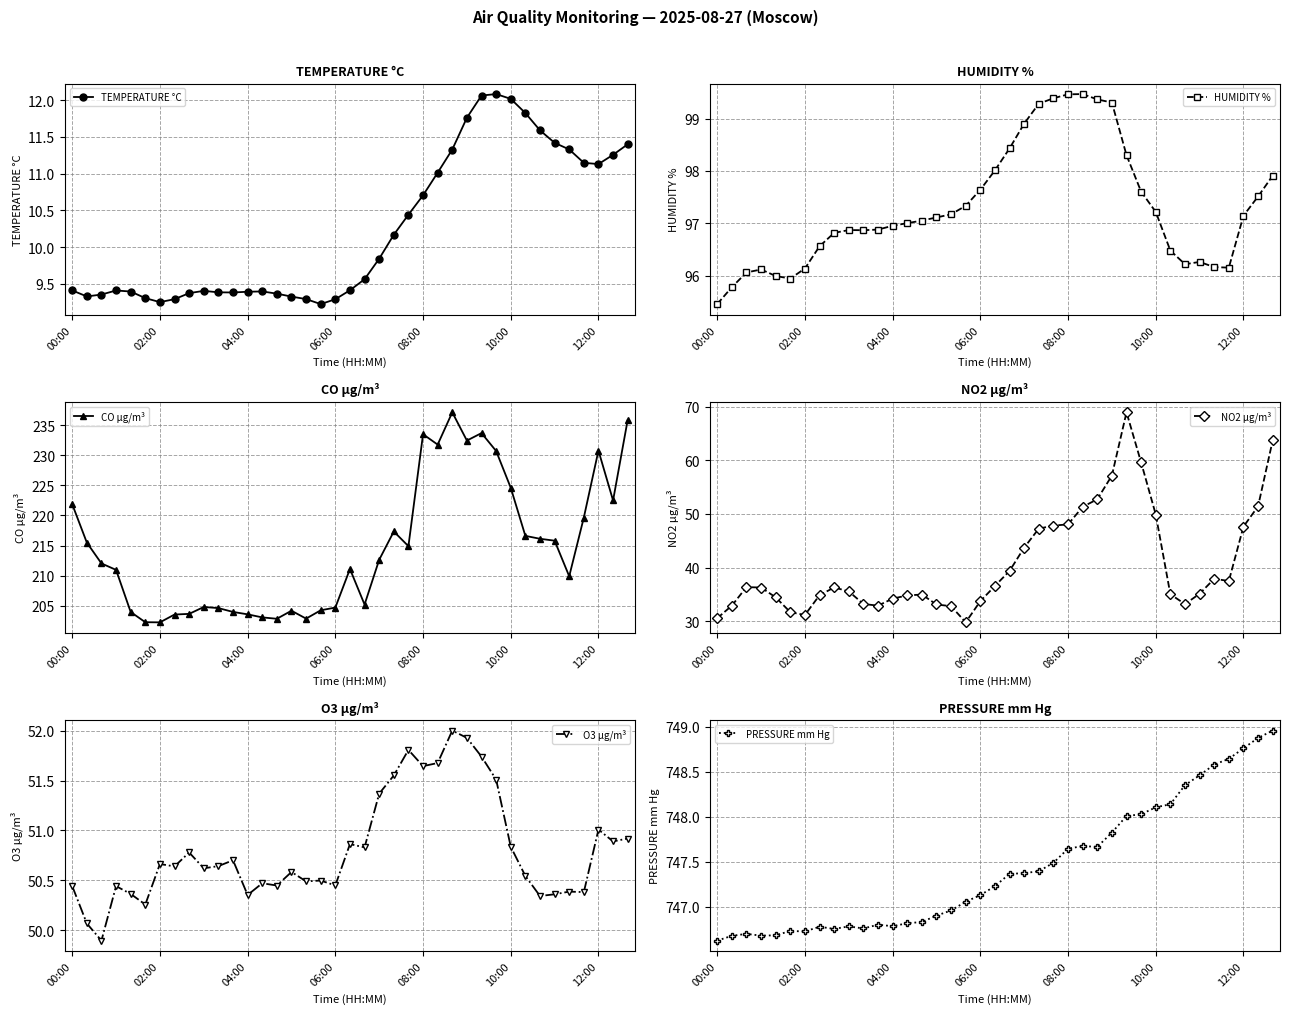

Reading left to right, list all the values displayed in this chart.

TEMPERATURE °C: 9.4	9.3	9.4	9.4	9.4	9.3	9.3	9.3	9.4	9.4	9.4	9.4	9.4	9.4	9.4	9.3	9.3	9.2	9.3	9.4	9.6	9.8	10.2	10.4	10.7	11.0	11.3	11.8	12.1	12.1	12.0	11.8	11.6	11.4	11.3	11.1	11.1	11.3	11.4
HUMIDITY %: 95.5	95.8	96.1	96.1	96.0	95.9	96.1	96.6	96.8	96.9	96.9	96.9	97.0	97.0	97.1	97.1	97.2	97.3	97.6	98.0	98.4	98.9	99.3	99.4	99.5	99.5	99.4	99.3	98.3	97.6	97.2	96.5	96.2	96.3	96.2	96.2	97.1	97.5	97.9
CO µg/m³: 221.9	215.5	212.0	211.0	204.0	202.3	202.2	203.5	203.7	204.8	204.6	204.0	203.6	203.1	202.8	204.2	202.9	204.2	204.7	211.1	205.2	212.6	217.3	214.9	233.5	231.8	237.1	232.4	233.7	230.7	224.6	216.6	216.1	215.8	209.9	219.7	230.8	222.5	235.9
NO2 µg/m³: 30.5	32.9	36.3	36.3	34.4	31.7	31.1	34.8	36.3	35.5	33.2	32.9	34.2	34.8	35.0	33.1	32.8	29.8	33.7	36.6	39.4	43.7	47.2	47.8	48.0	51.3	52.7	57.1	68.9	59.6	49.9	35.0	33.2	35.1	37.9	37.5	47.6	51.4	63.7
O3 µg/m³: 50.4	50.1	49.9	50.4	50.4	50.3	50.7	50.6	50.8	50.6	50.6	50.7	50.4	50.5	50.4	50.6	50.5	50.5	50.4	50.9	50.8	51.4	51.6	51.8	51.6	51.7	52.0	51.9	51.7	51.5	50.8	50.5	50.3	50.4	50.4	50.4	51.0	50.9	50.9
PRESSURE mm Hg: 746.6	746.7	746.7	746.7	746.7	746.7	746.7	746.8	746.8	746.8	746.8	746.8	746.8	746.8	746.8	746.9	747.0	747.1	747.1	747.2	747.4	747.4	747.4	747.5	747.6	747.7	747.7	747.8	748.0	748.0	748.1	748.1	748.4	748.5	748.6	748.6	748.8	748.9	749.0